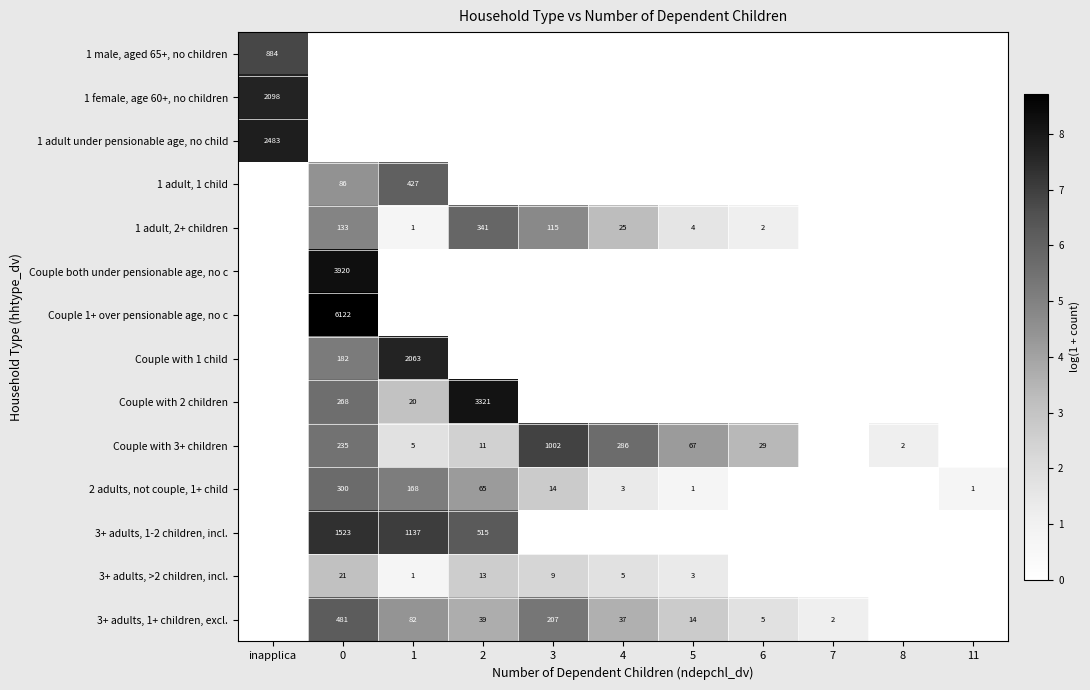

Is it true that 3+ adults, 1+ children, excl. equals 207 at 3?

True